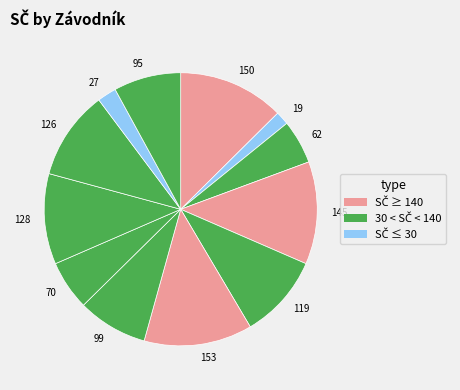

Is there a majority slice in this chart?

No